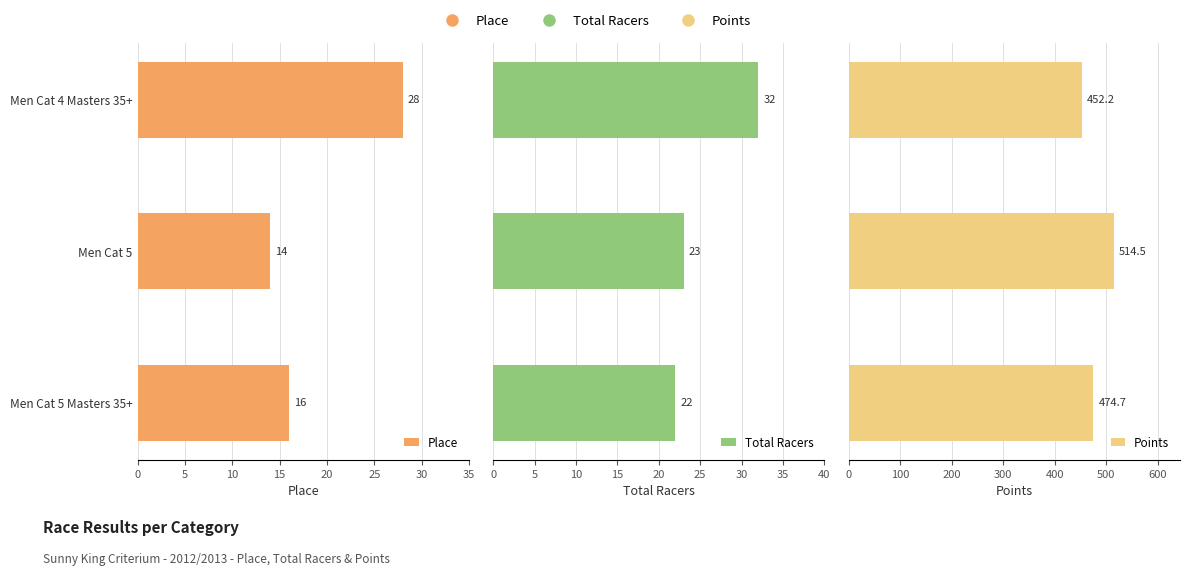

At which category is the sum across all series the highest?

Men Cat 5